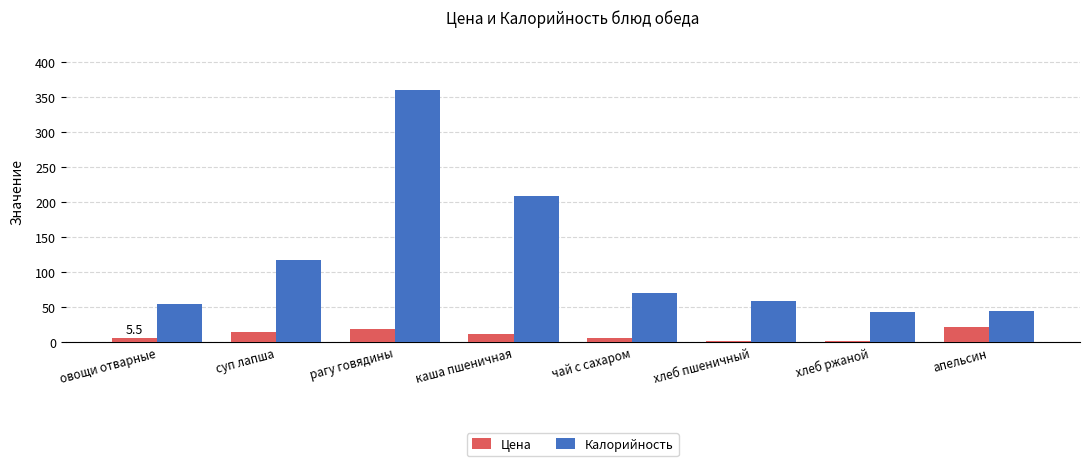

At which label does Цена first exceed 11?

суп лапша